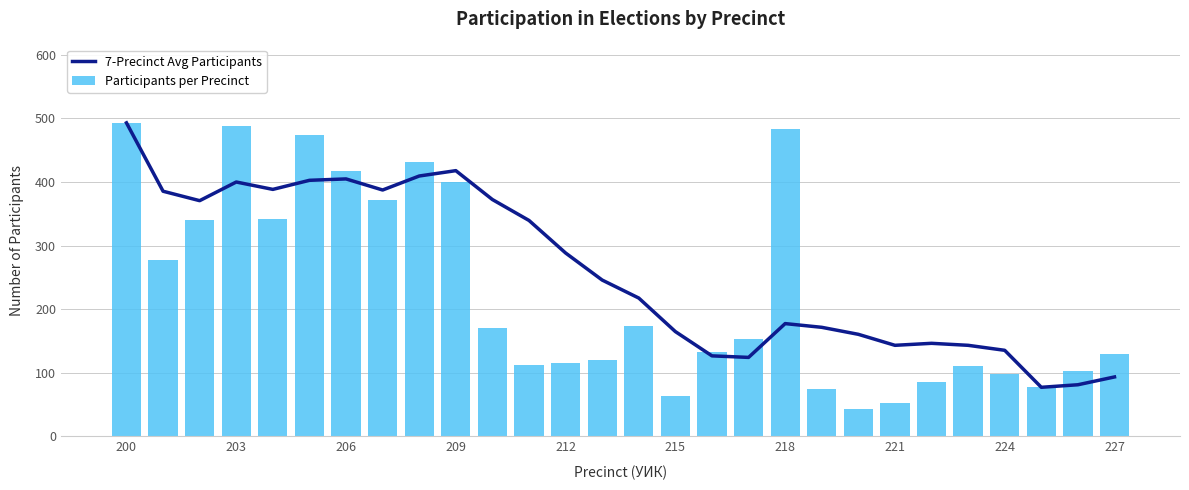

Reading left to right, extract all data points from this chart.

7-Precinct Avg Participants: 493.0	385.5	370.7	400.0	388.4	402.7	404.9	387.4	409.4	417.9	372.4	339.6	288.4	245.9	217.6	164.9	126.7	124.3	177.4	171.6	160.6	143.3	146.4	143.3	135.4	77.3	81.3	93.6
Participants per Precinct: 493.0	278.0	341.0	488.0	342.0	474.0	418.0	371.0	432.0	400.0	170.0	112.0	116.0	120.0	173.0	63.0	133.0	153.0	484.0	75.0	43.0	52.0	85.0	111.0	98.0	77.0	103.0	129.0